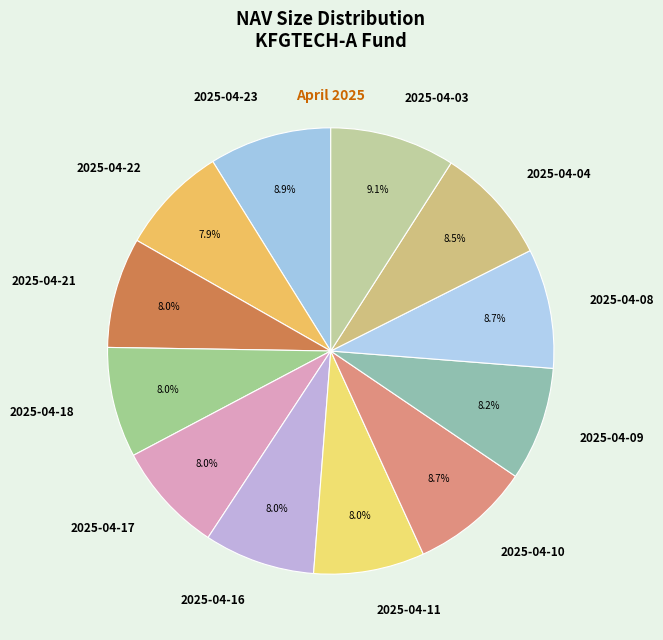

How much of the chart is everything except 2025-04-17?

92.0%